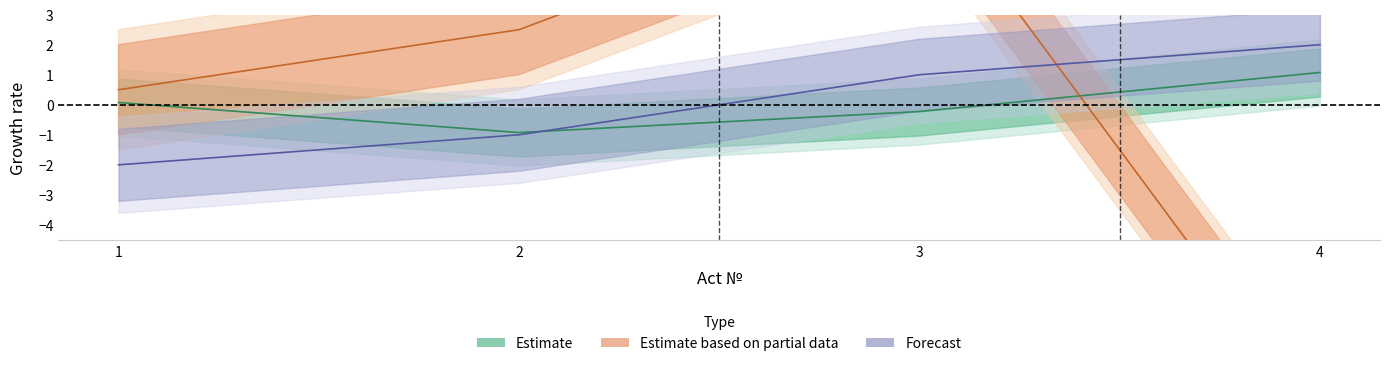

At how many categories does at least one series exceed -9?

4